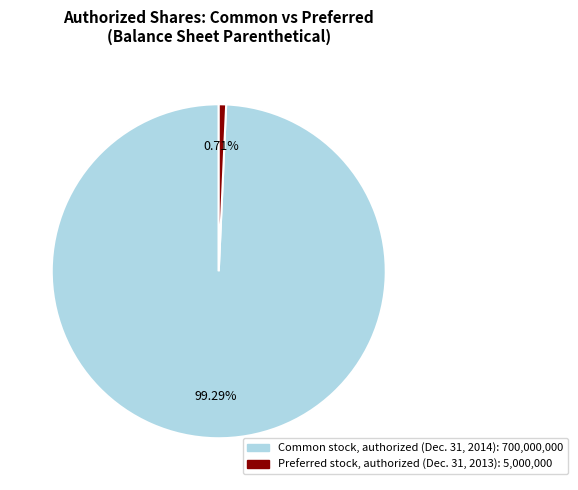

Count the number of slices in the pie.

2